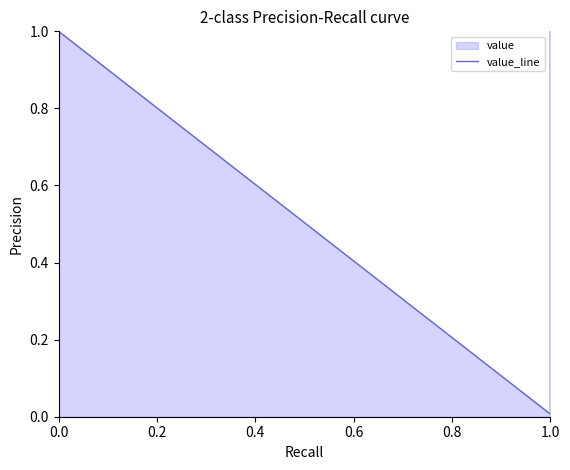

How many lines are shown in the chart?

1